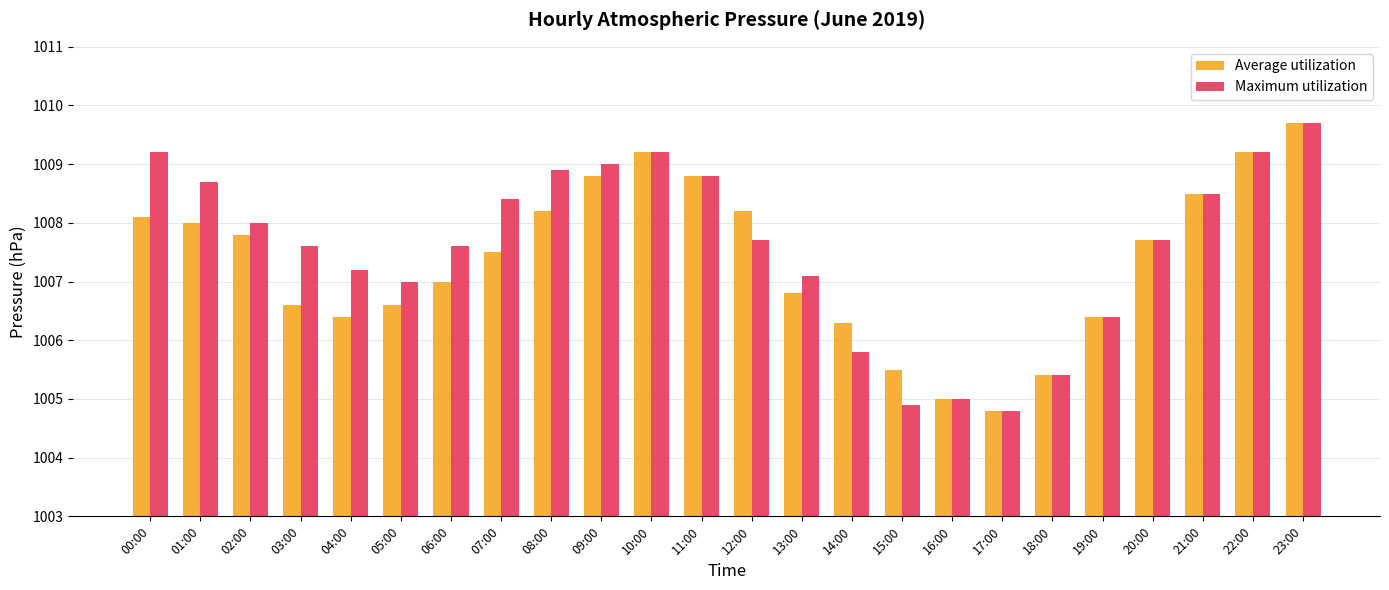

Are the bars horizontal?

No